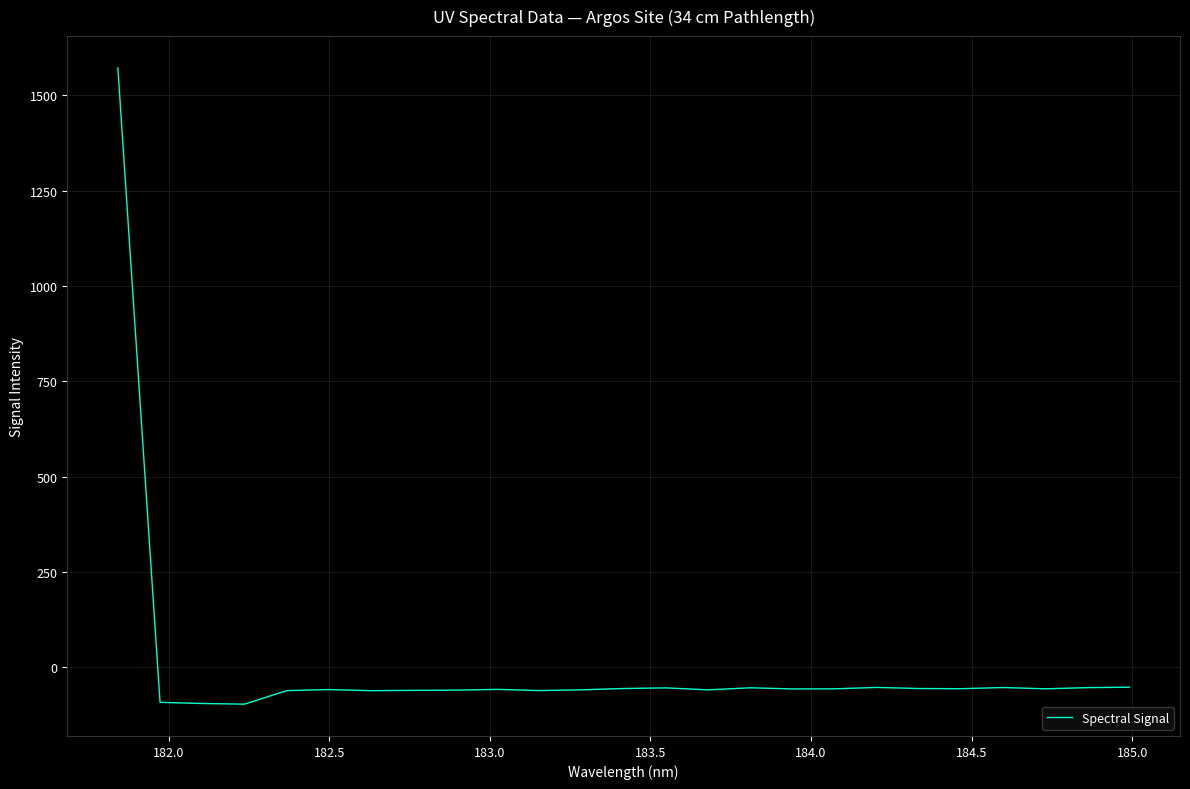

What is the smallest value displayed?

-96.7